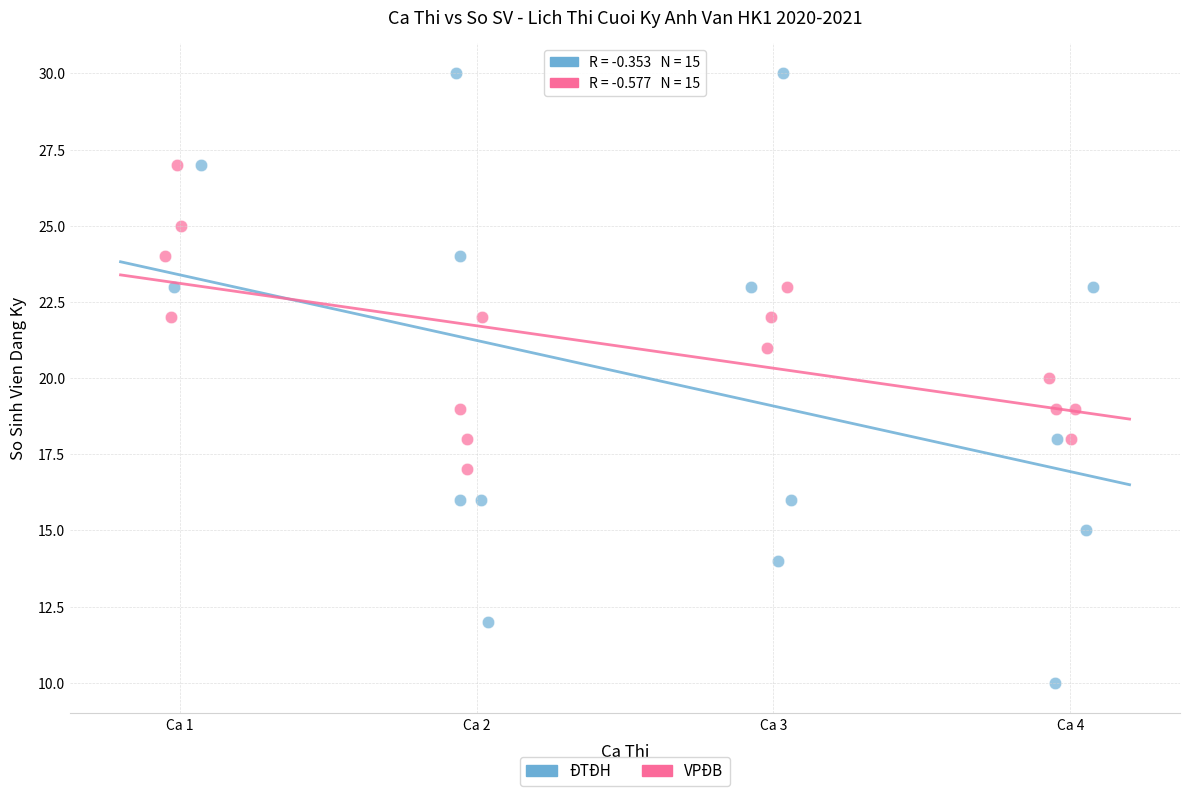

Which series contains the highest Y value?

ĐTĐH